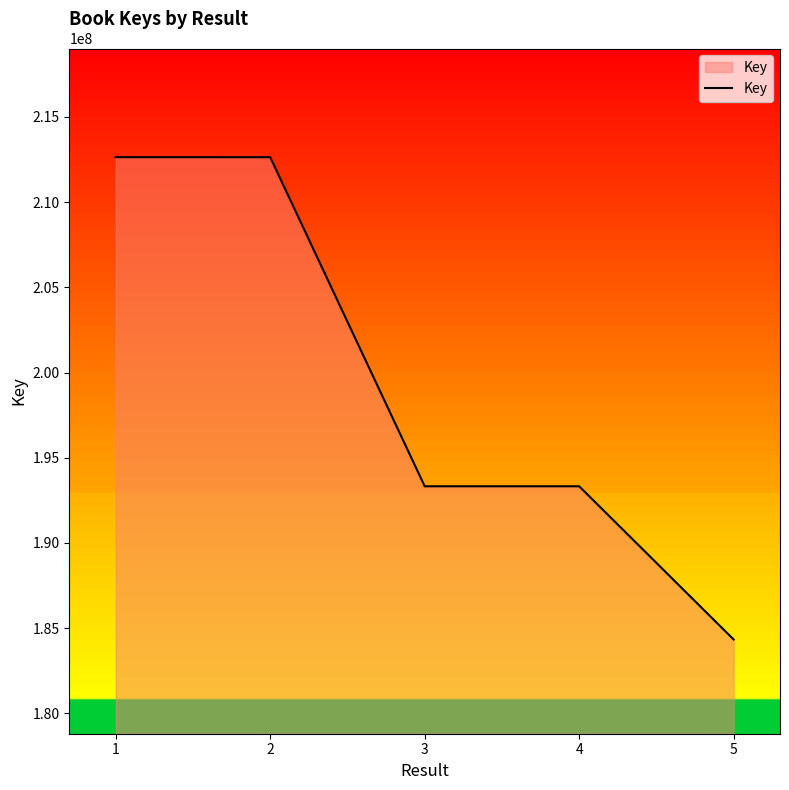

How many categories are shown in the chart?

5